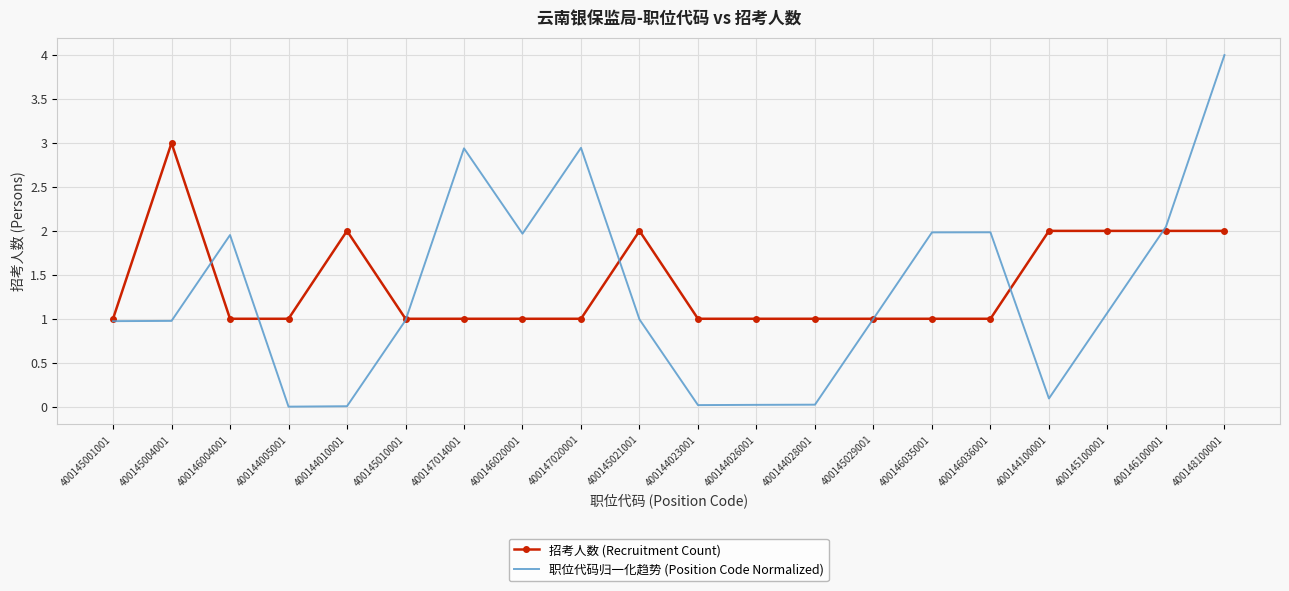

At 400145021001, list the series in order from smallest to largest.

职位代码归一化趋势 (Position Code Normalized), 招考人数 (Recruitment Count)